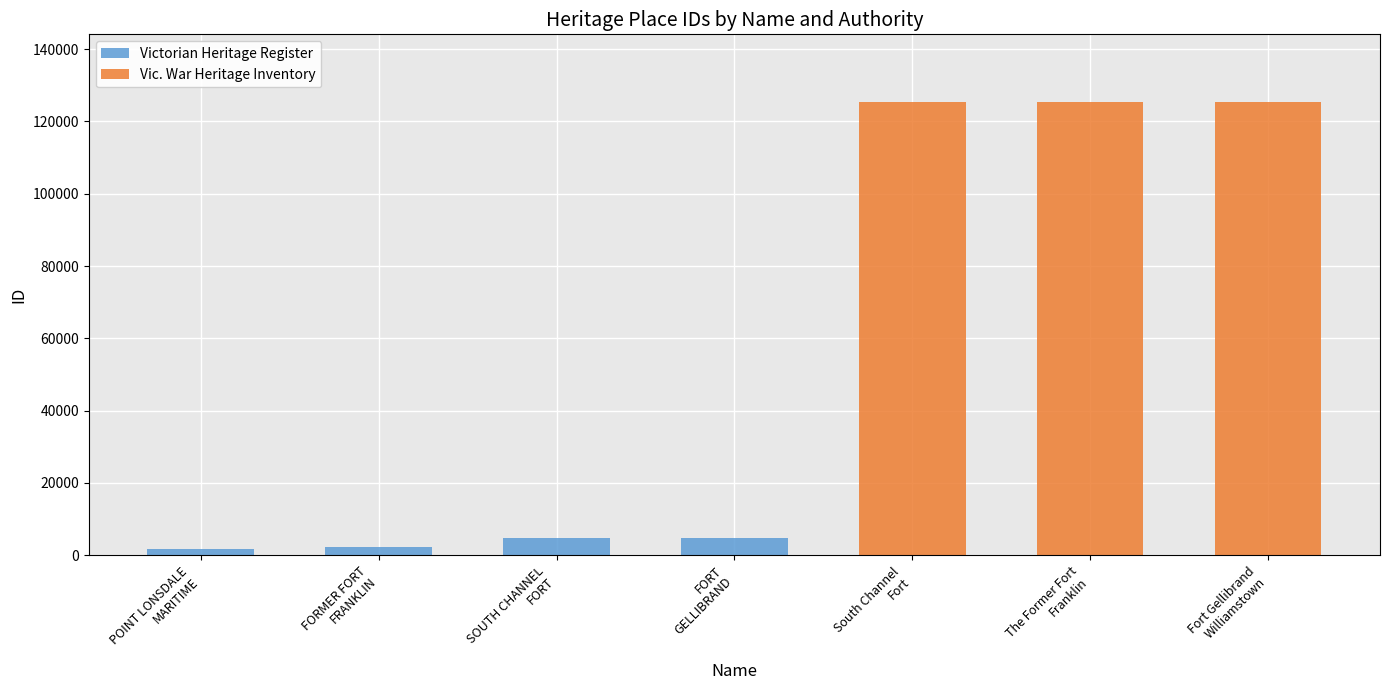

Are the bars horizontal?

No